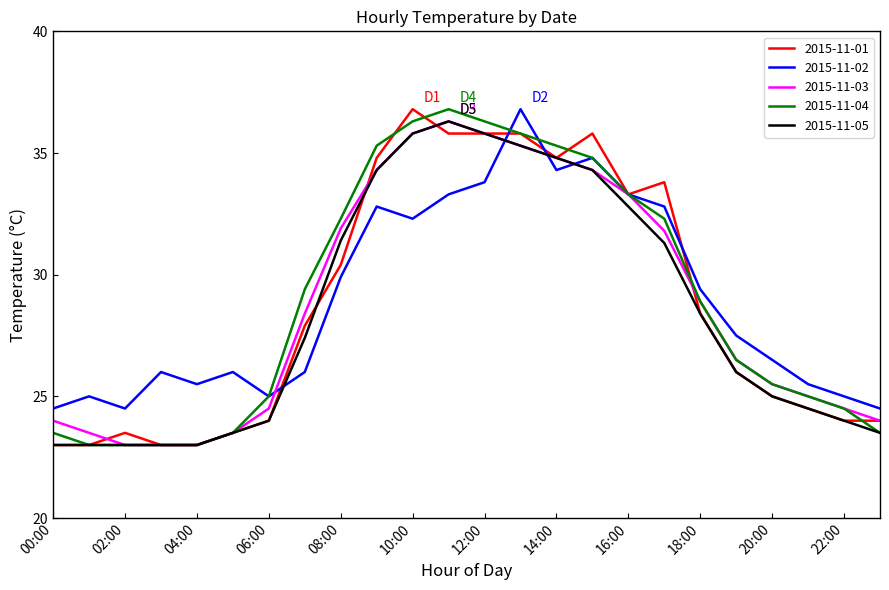

How many values in the 2015-11-05 series are below 27?

12